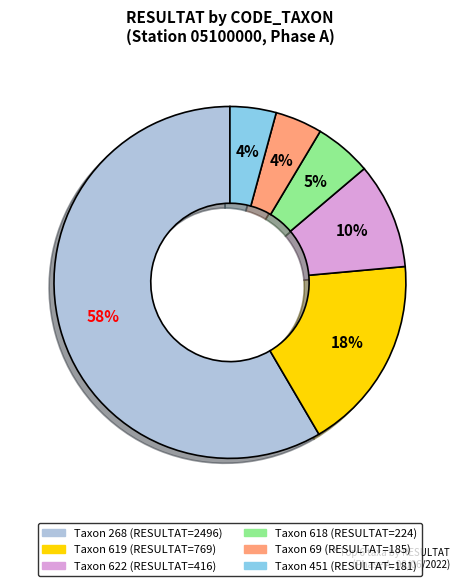

To the nearest percent, what is the average slice percentage?

17%